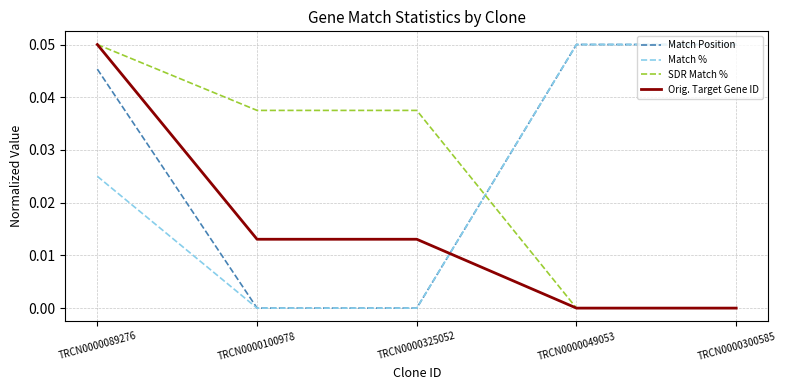

Is it true that SDR Match % equals 0.1 at TRCN0000325052?

False